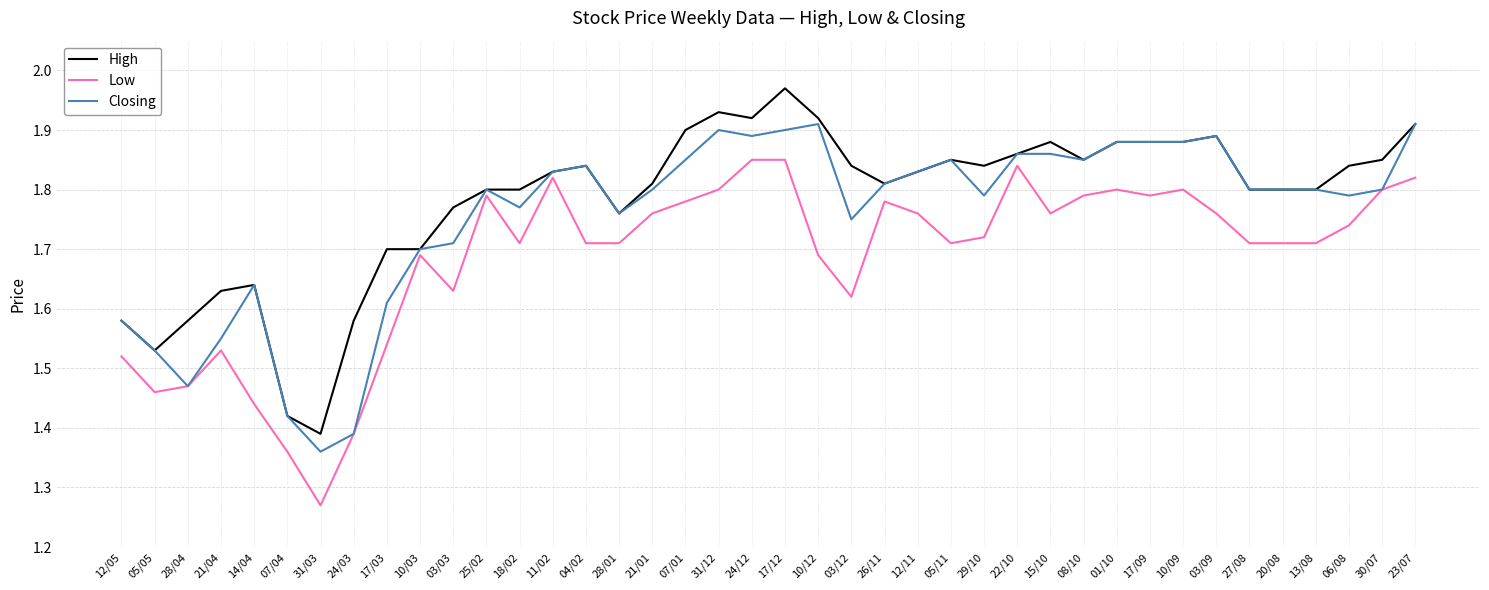

What is the sum of the Low values at 01/10 and 04/02?

3.5